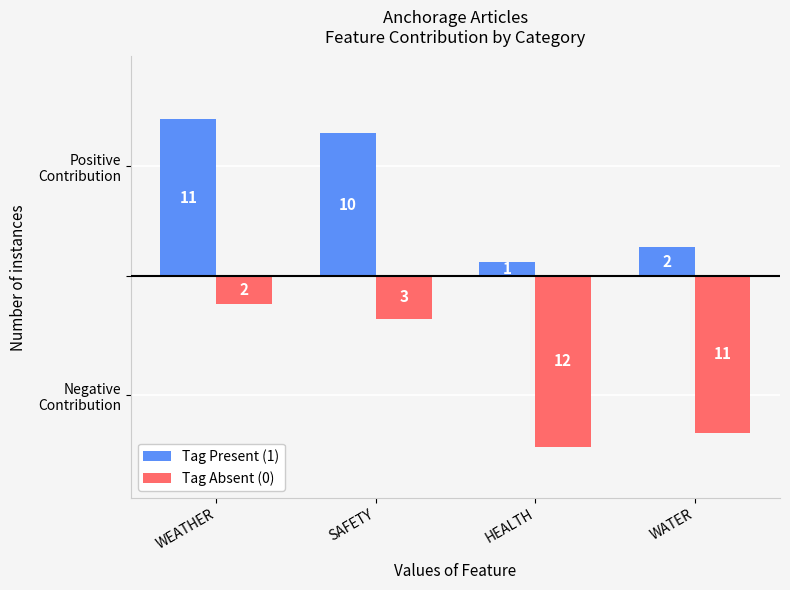

Which series changed the most between HEALTH and WATER?

Tag Present (1)